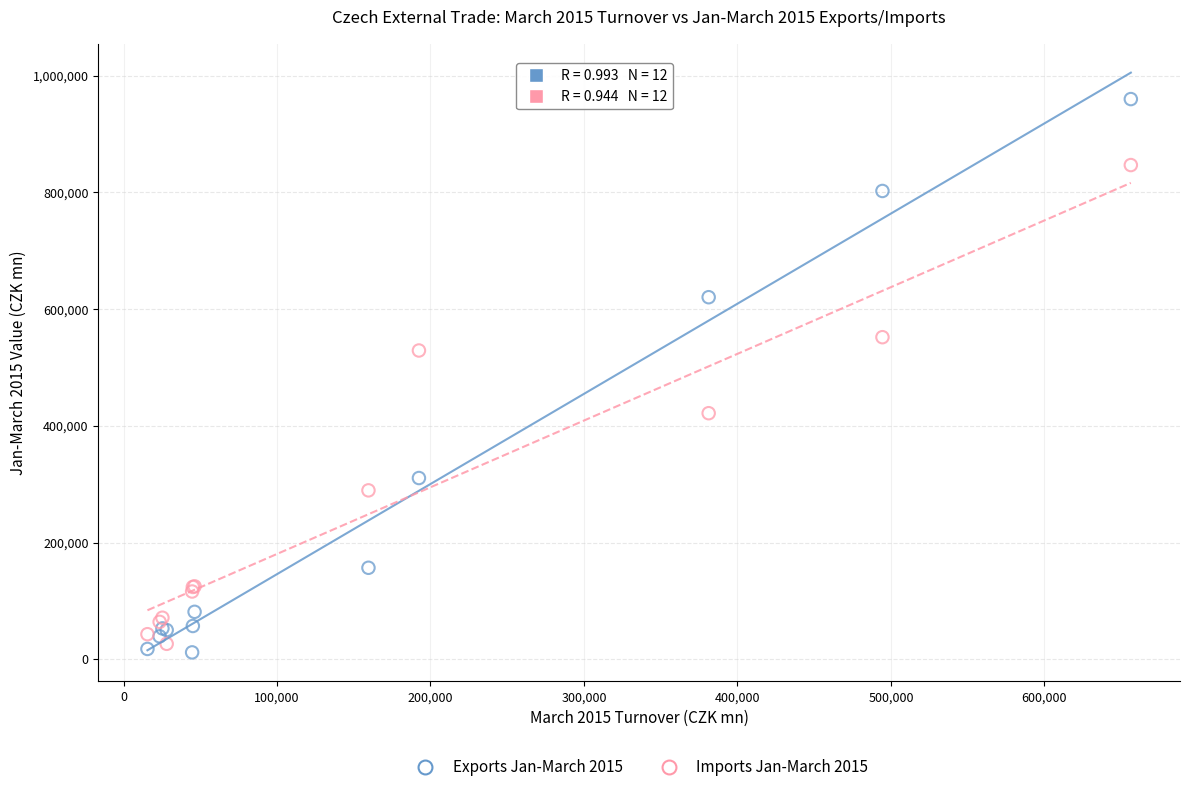

Which series contains the highest Y value?

Exports Jan-March 2015